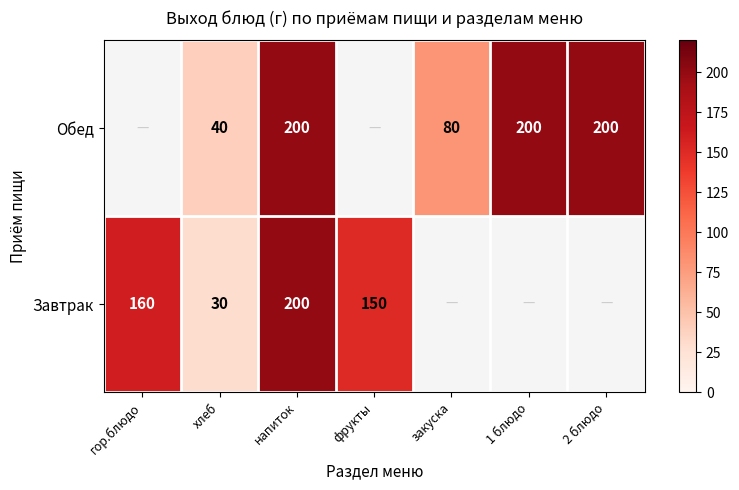

Is it true that Завтрак equals 286 at напиток?

False